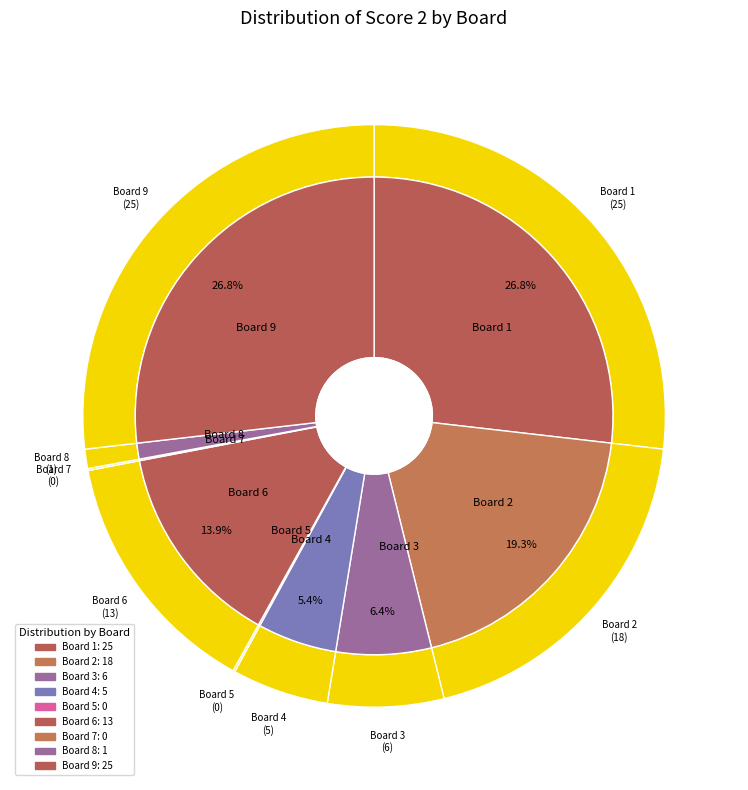

What is the change in value from 6 to 9?

+12